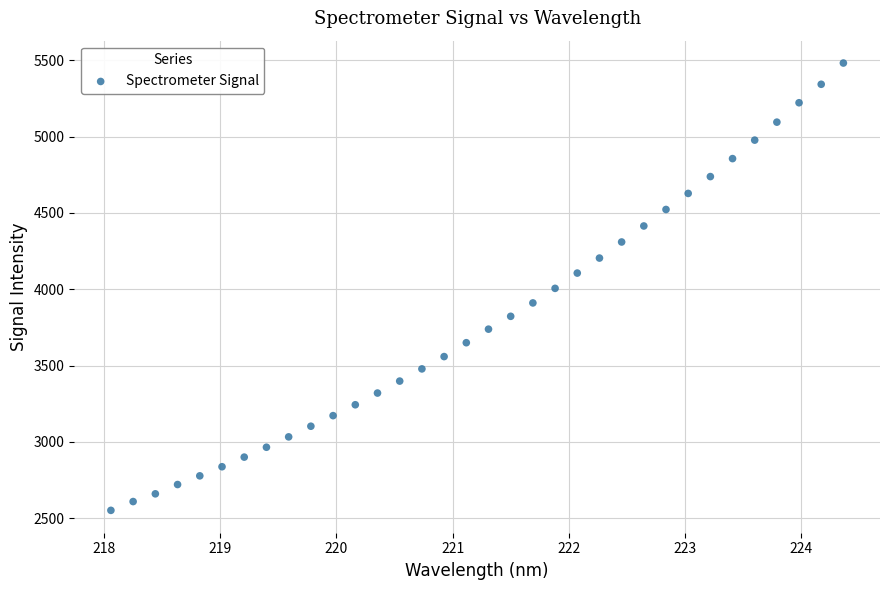

What is the range of X values (max minus min)?

6.3